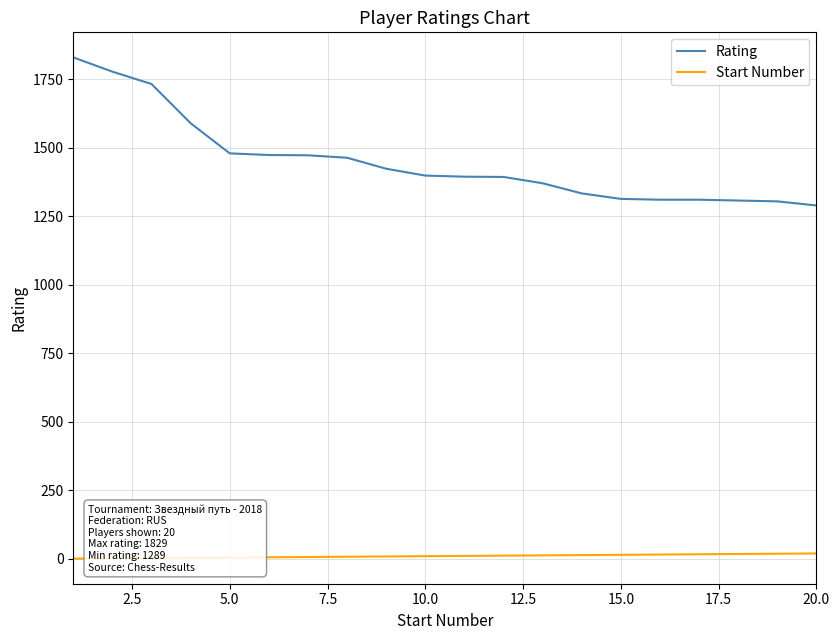

What is the lowest value of the Rating series?

1289